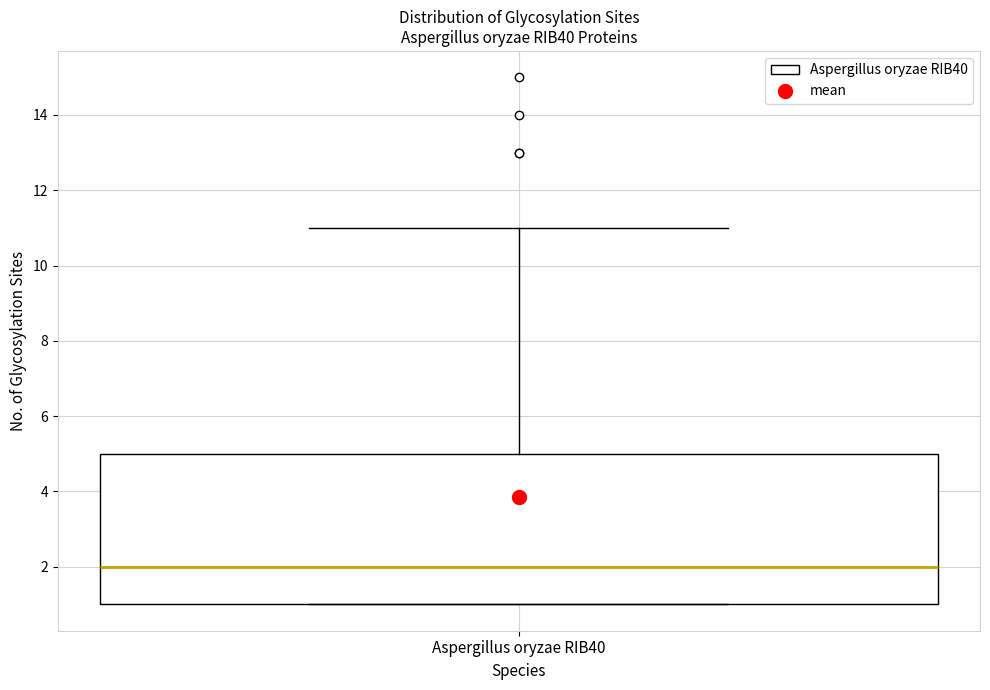

Where is the upper edge of the box for Aspergillus oryzae RIB40 on the y-axis? The values are not printed on the chart, so give them approximately, as read against the axis.

5